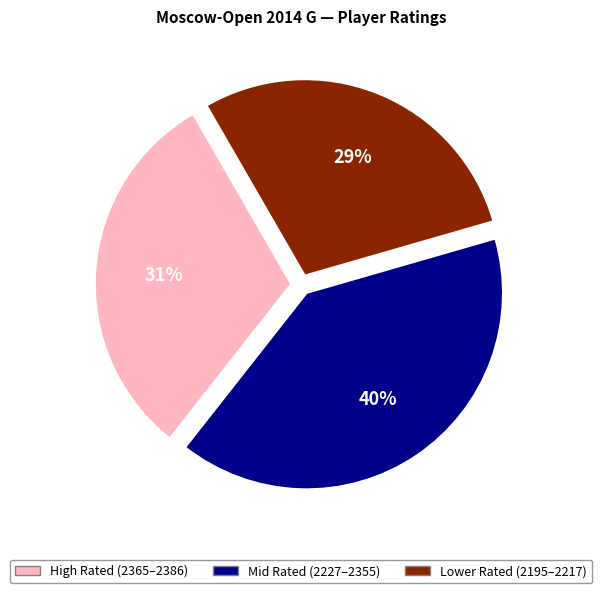

Approximately how many times larger is the value at Mid Rated (2227–2355) compared to Lower Rated (2195–2217)?

1.4